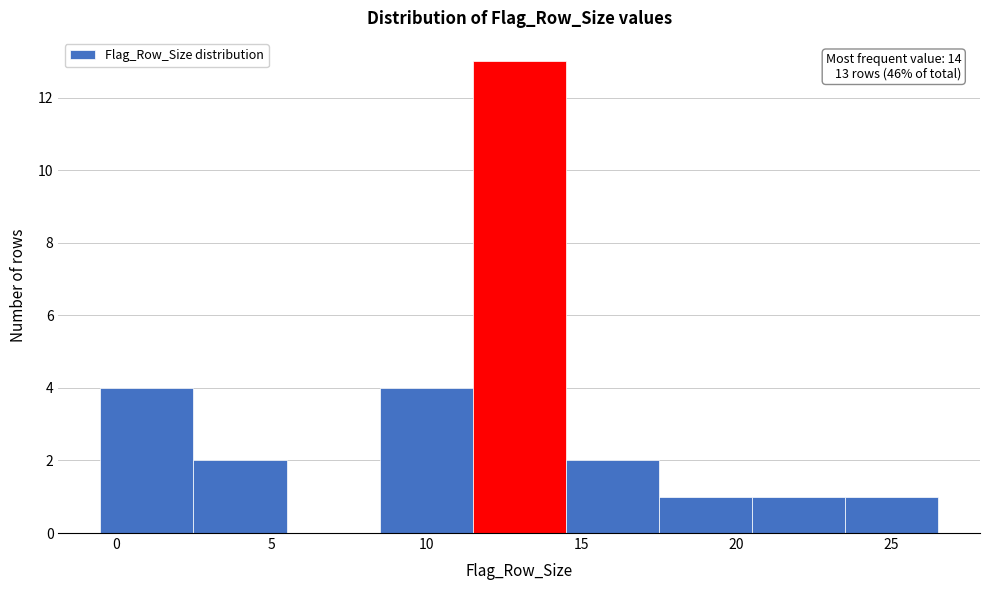

Which range on the x-axis has the tallest bar?

11.5 to 14.5